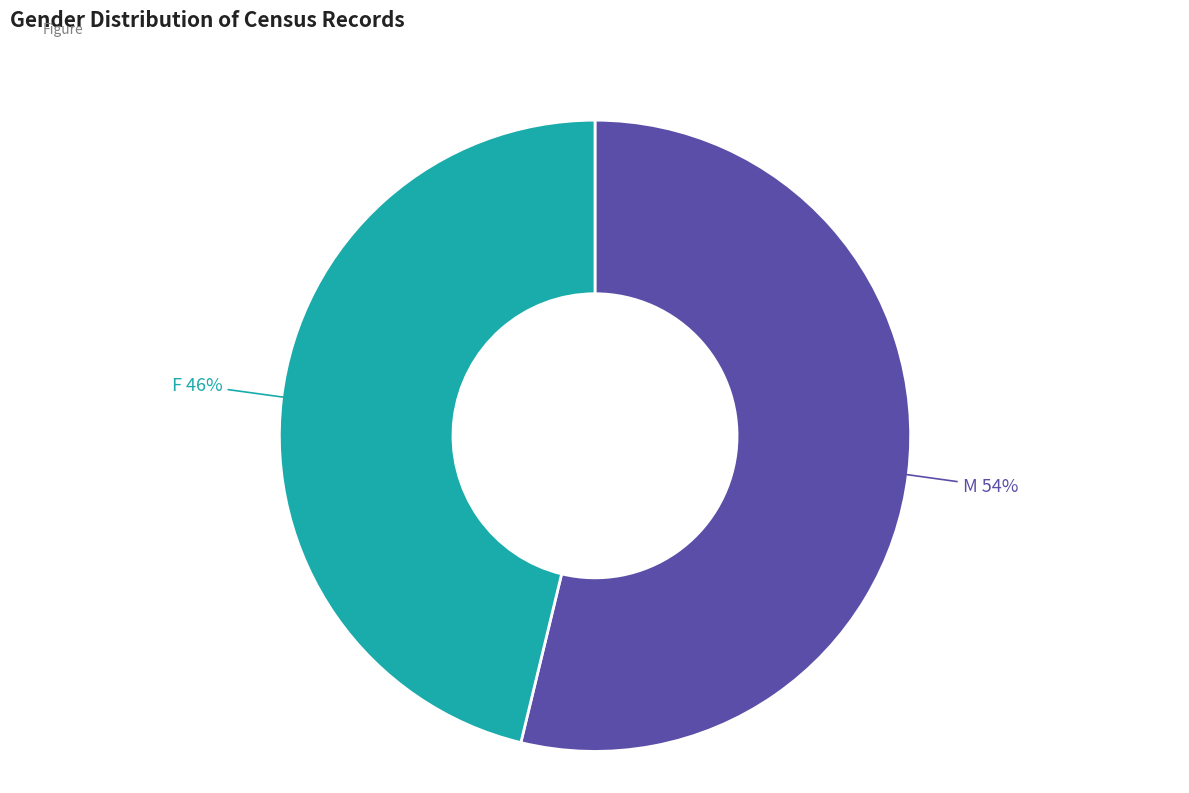

Is there any slice that represents more than half of the pie?

Yes